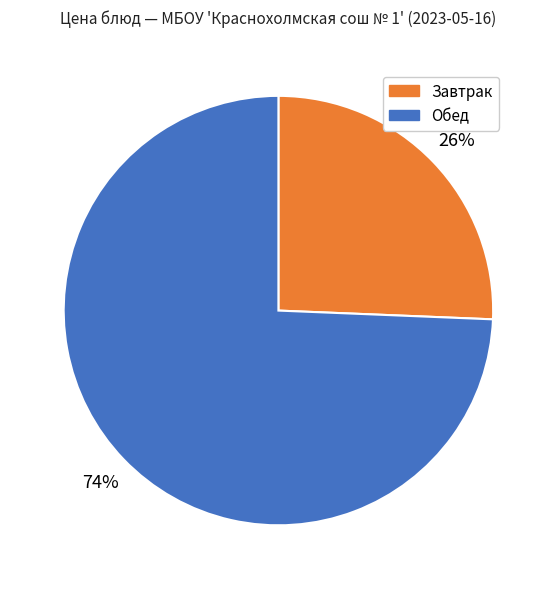

Is the sum of Завтрак and Обед greater than half?

Yes